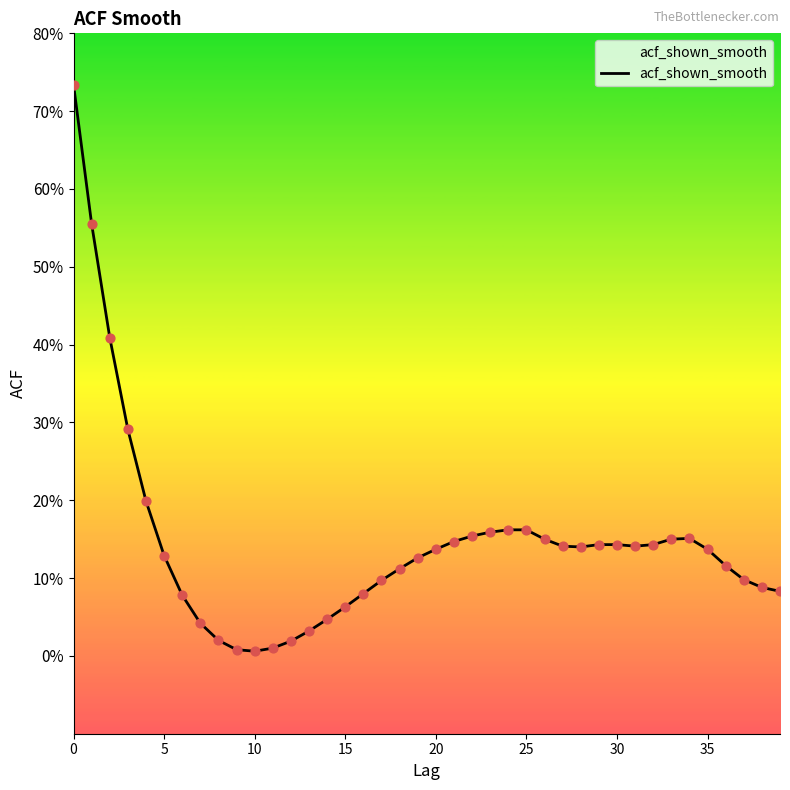

What is the change in value from 12 to 23?

+0.1